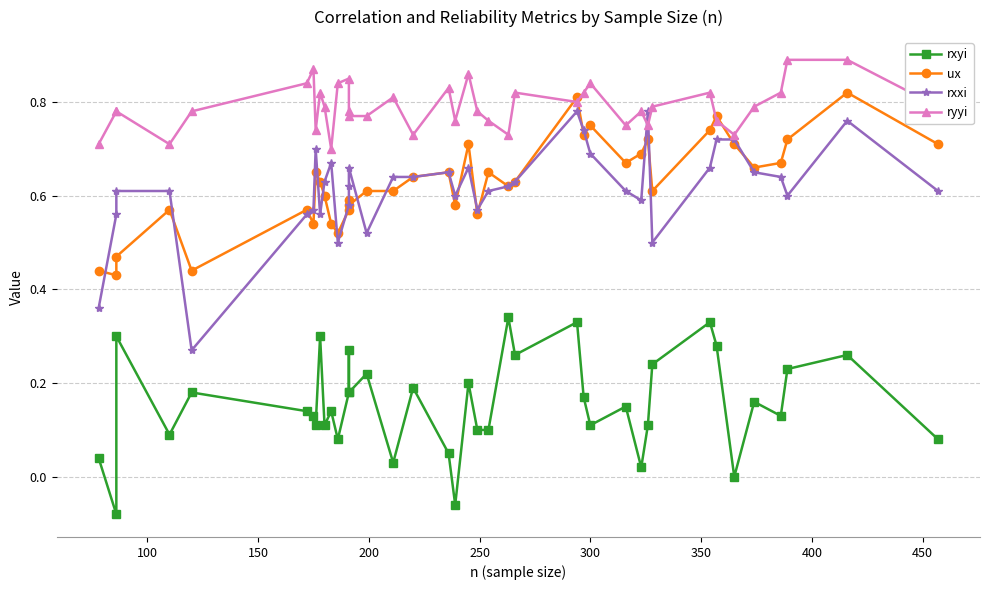

How many data points in rxyi are above 0?

37